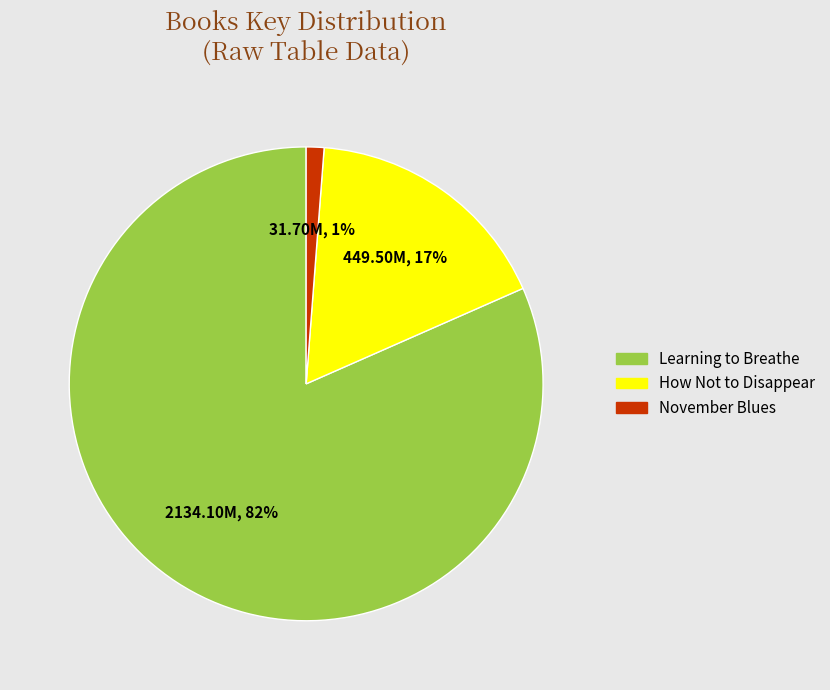

How many slices are in this pie chart?

3